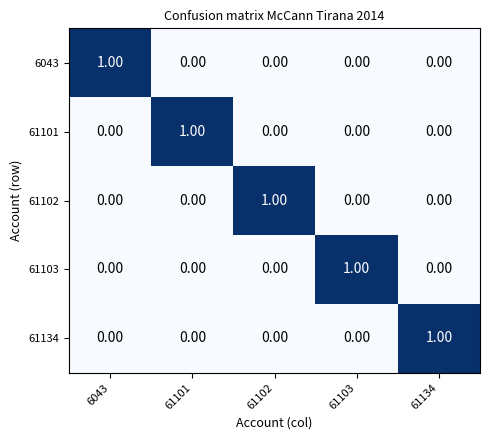

Which series has the widest spread of values?

6043